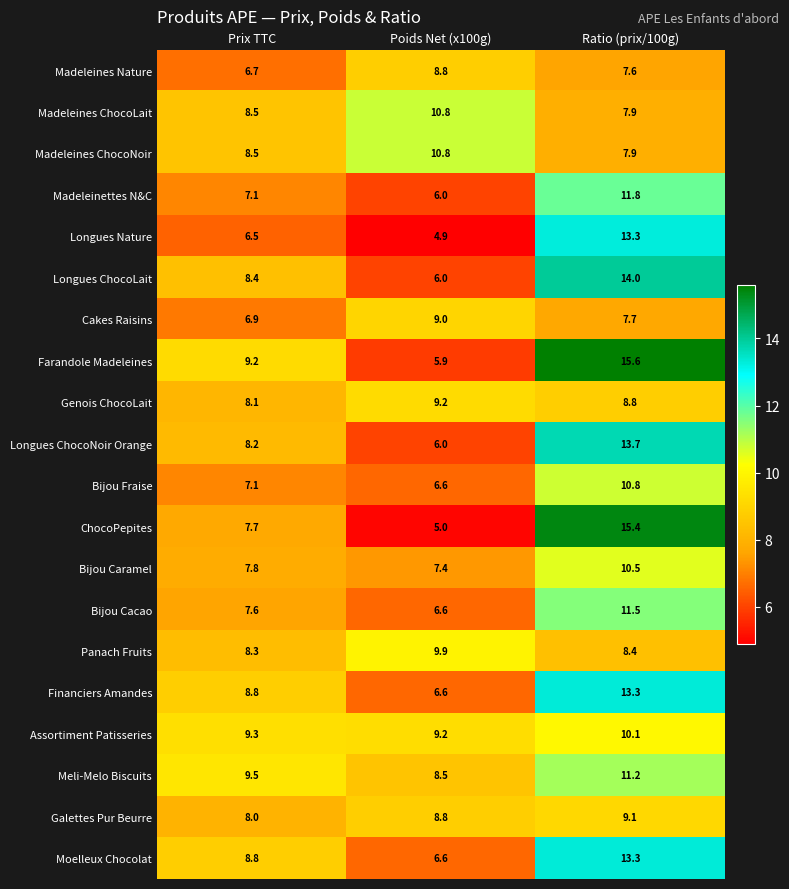

Which series has the largest total across all categories?

Farandole Madeleines